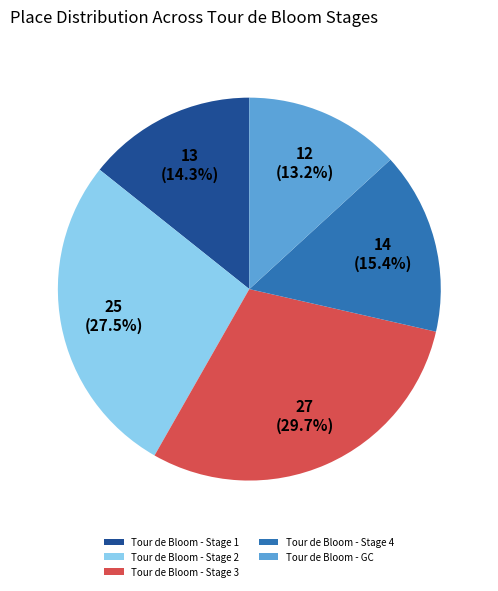

What is the ratio of the value at Tour de Bloom - Stage 2 to the value at Tour de Bloom - Stage 1?

1.9